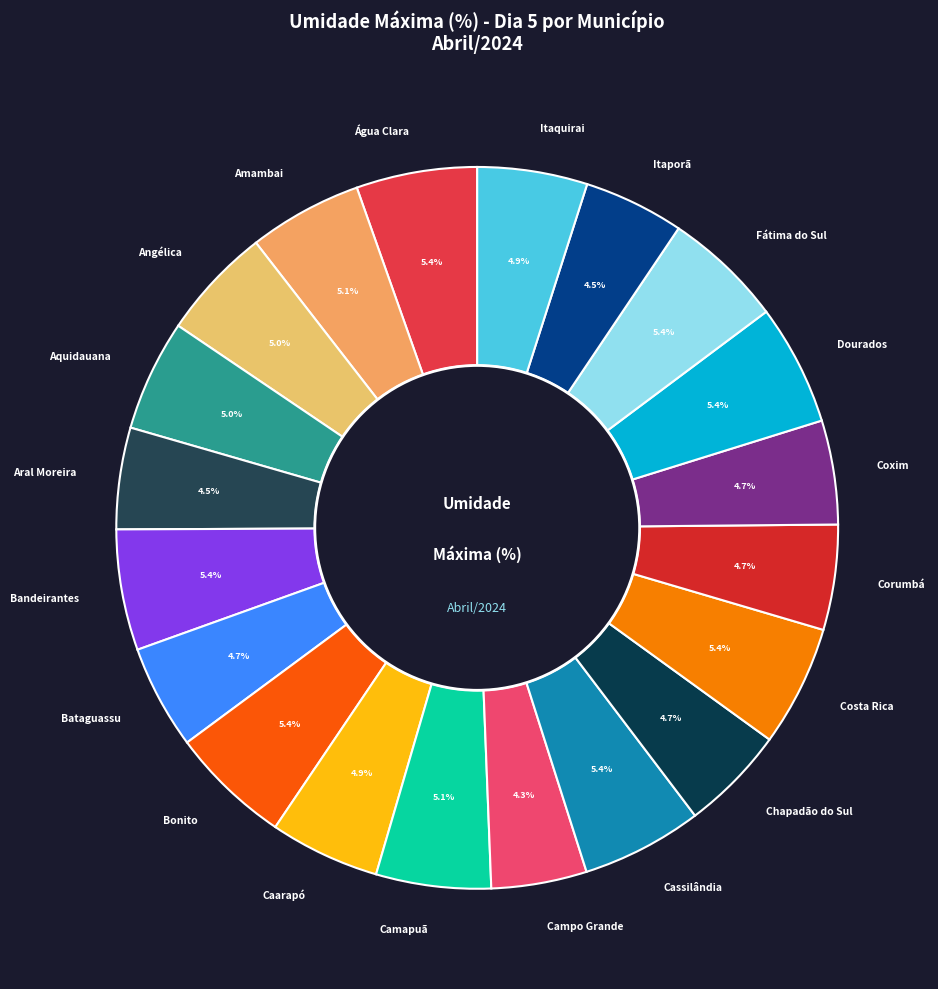

Between Bandeirantes and Chapadão do Sul, which is larger?

Bandeirantes